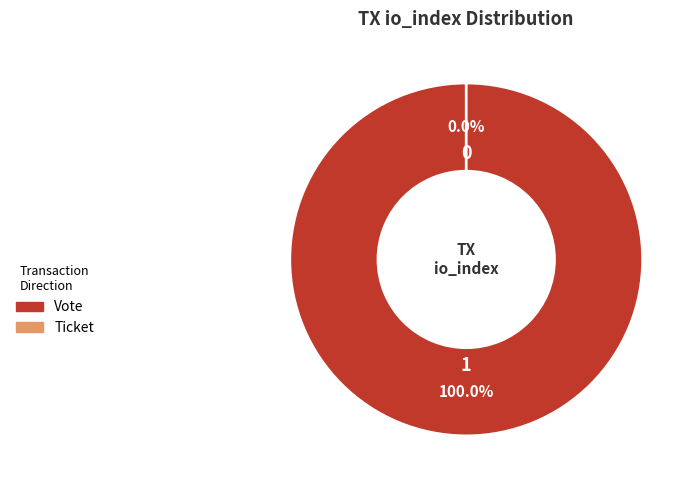

What is the smallest slice in the pie chart?

Ticket